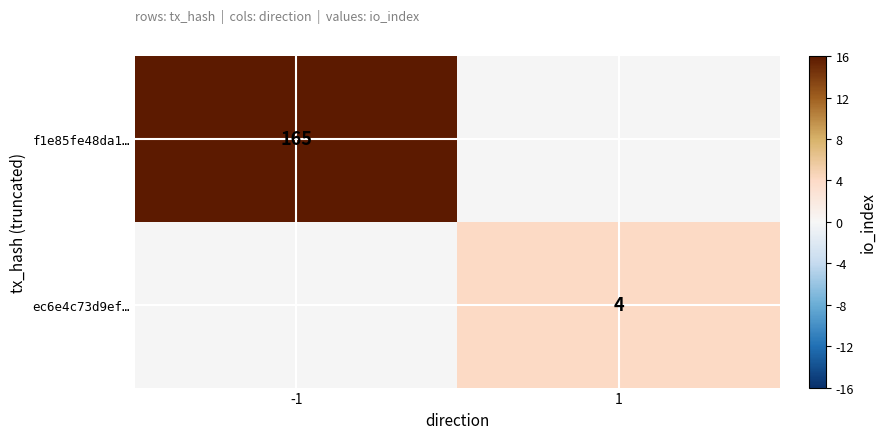

Is the value of f1e85fe48da1… at -1 greater than the value of ec6e4c73d9ef… at 1?

Yes